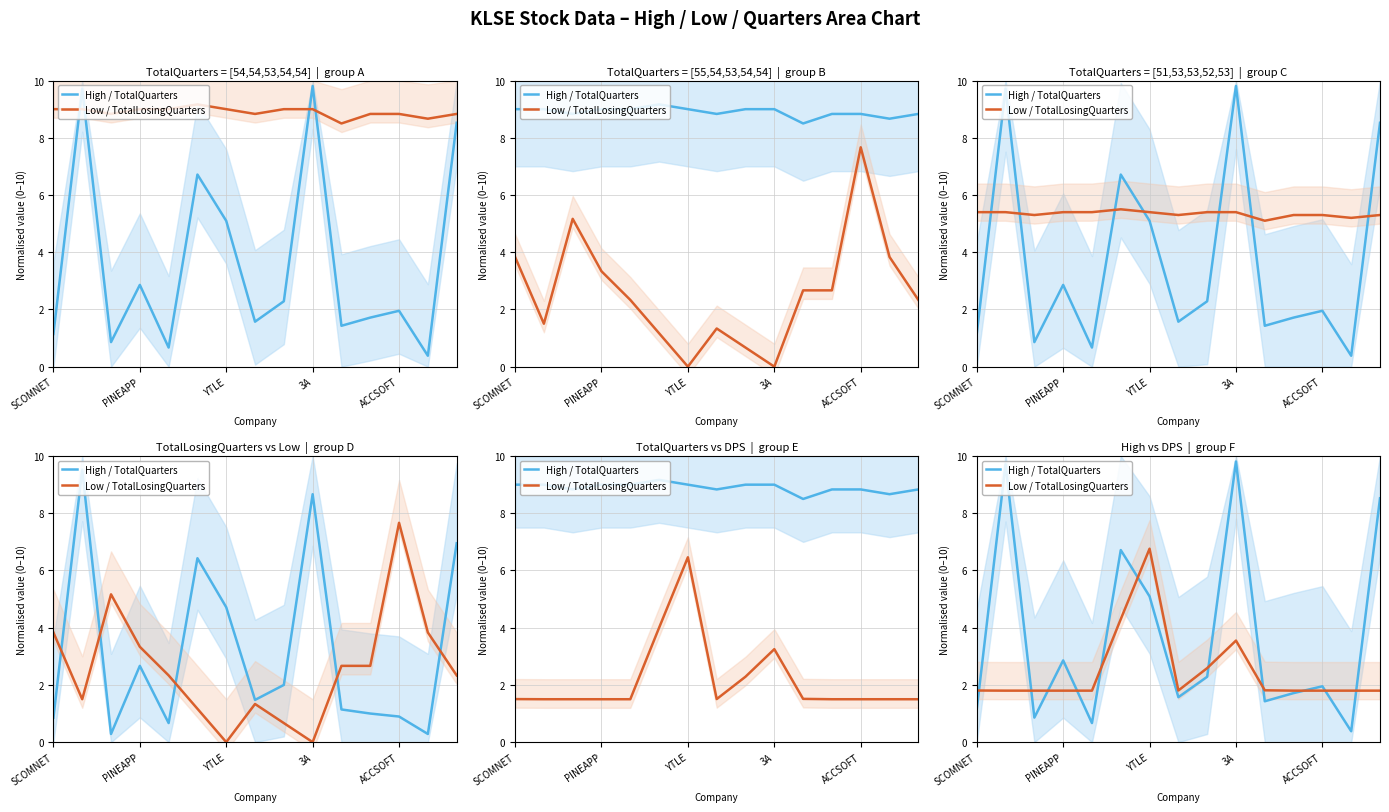

What is the sum of all Low / TotalLosingQuarters values?

37.0